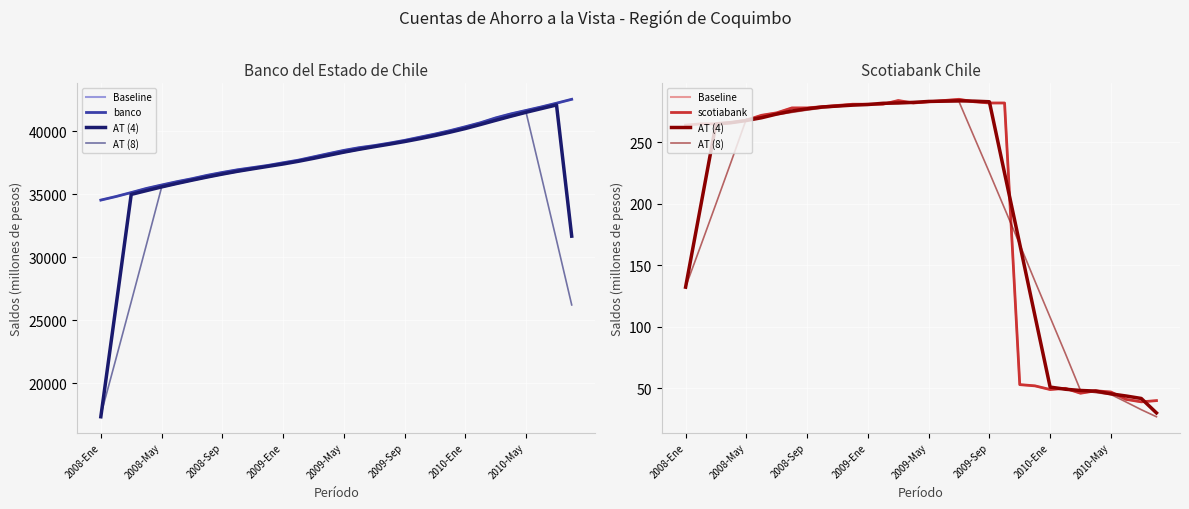

How many values in the banco series exceed 38467?

15